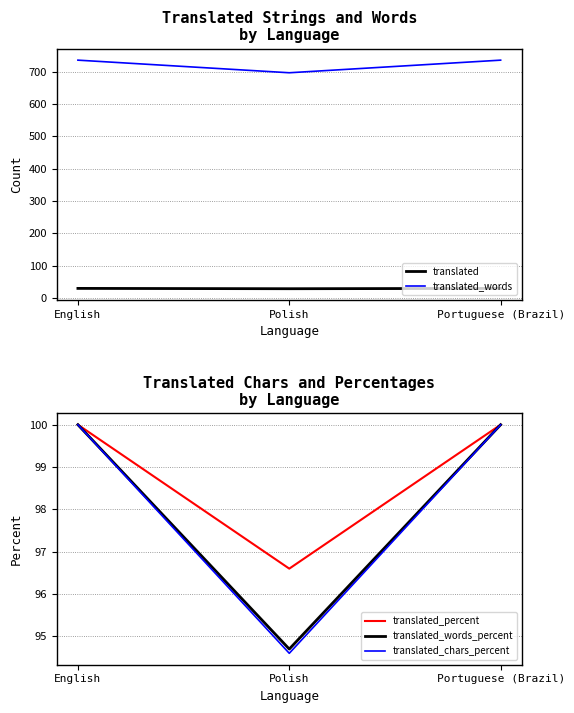

How many lines are shown in the chart?

5